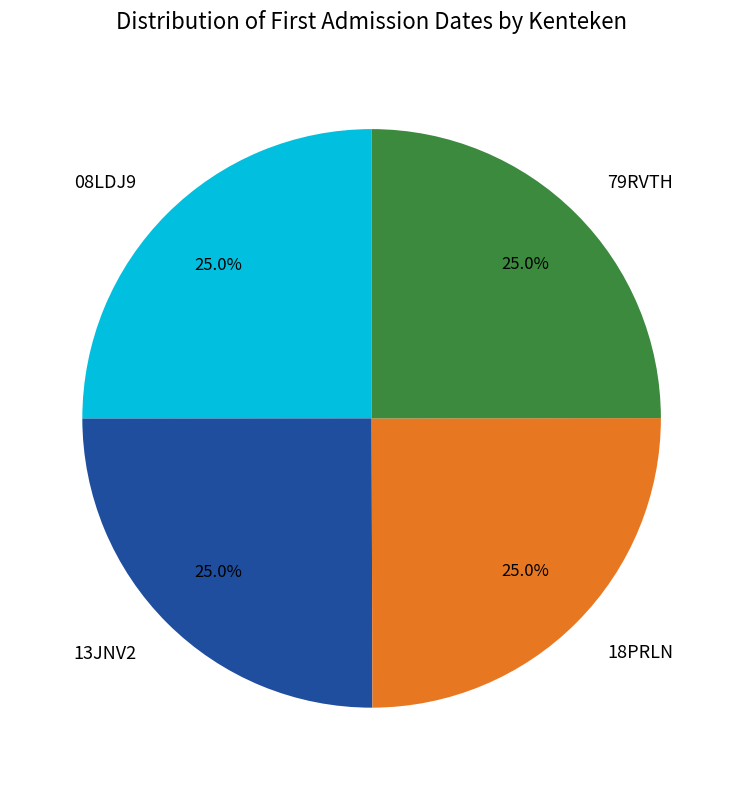

How many slices are in this pie chart?

4